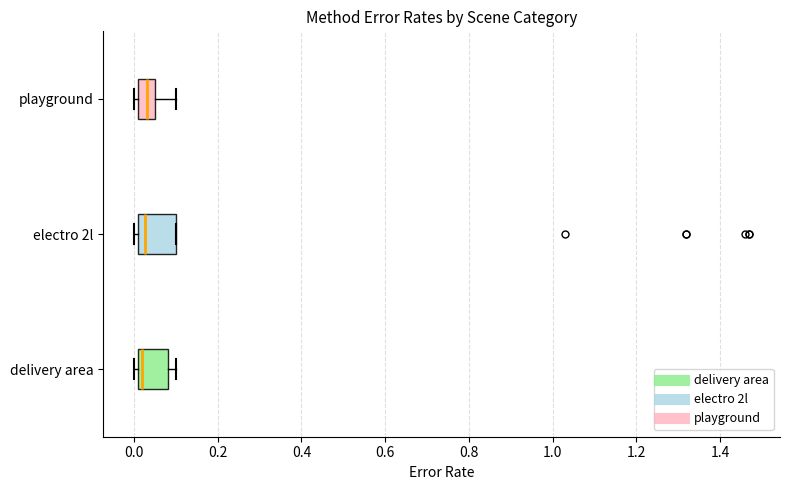

Reading bottom to top, read every box against the x-axis: the position of its median line, the range the box covers, and the ends of its whiskers. The values are not printed on the chart, so give them approximately, as read against the axis.

delivery area: median 0.02 (just right of the box's left edge), box 0.02 to 0.08, whiskers 0.00 to 0.10
electro 2l: median 0.02 (just right of the box's left edge), box 0.02 to 0.10, whiskers 0.00 to 0.10
playground: median 0.04, box 0.02 to 0.06, whiskers 0.00 to 0.10